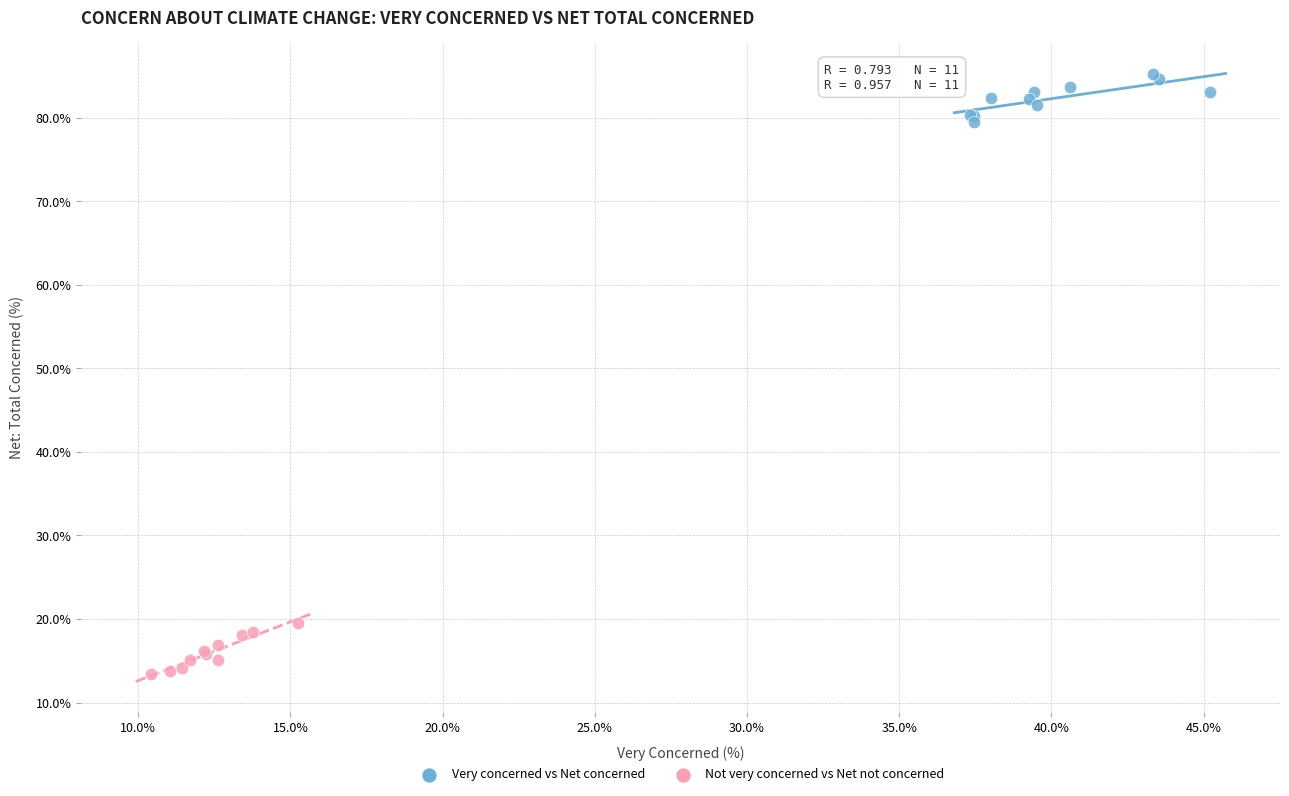

What are all the series names shown in the legend?

Very concerned vs Net concerned, Not very concerned vs Net not concerned